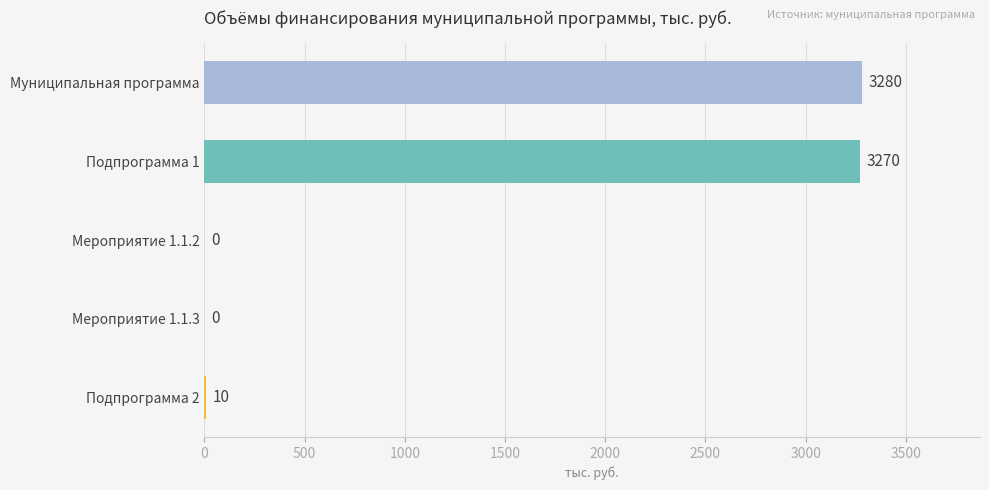

Reading bottom to top, what are all the values shown in this chart?

Подпрограмма 2=10	Мероприятие 1.1.3=0	Мероприятие 1.1.2=0	Подпрограмма 1=3270	Муниципальная программа=3280